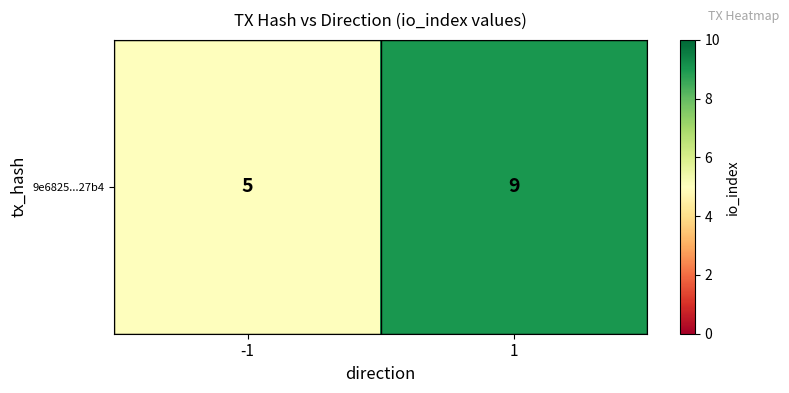

What is the ratio of the value at 1 to the value at -1?

1.8